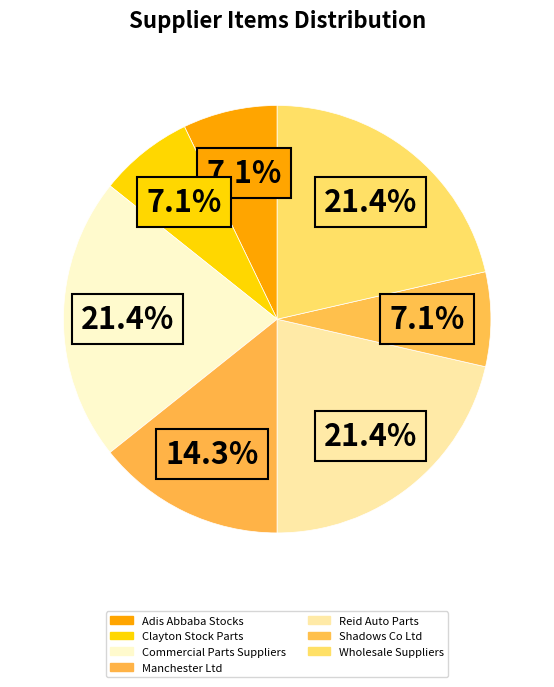

Is it true that Shadows Co Ltd is 1% of the pie?

False